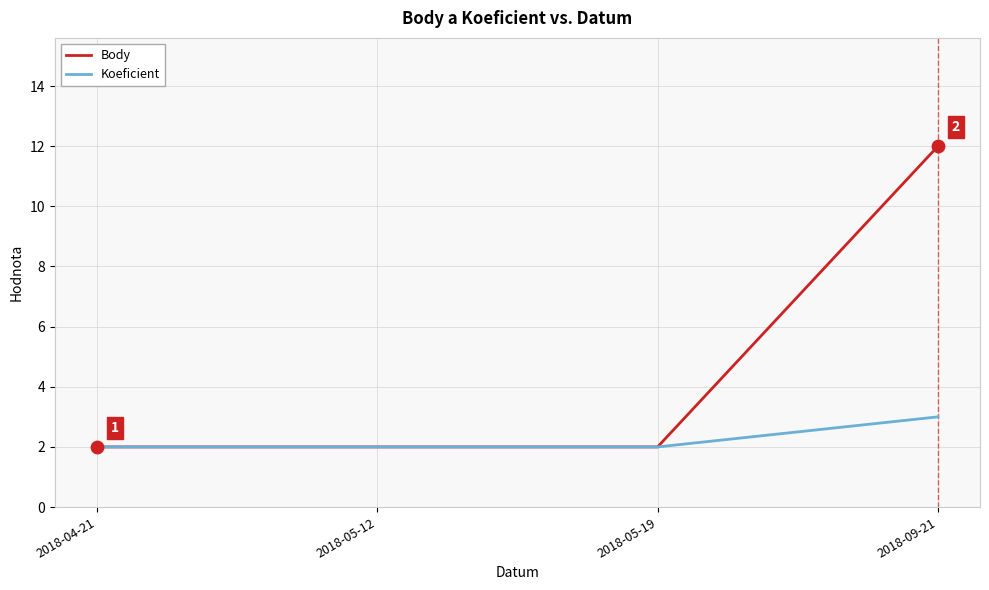

What is the total value across all series at 2018-05-12?

4